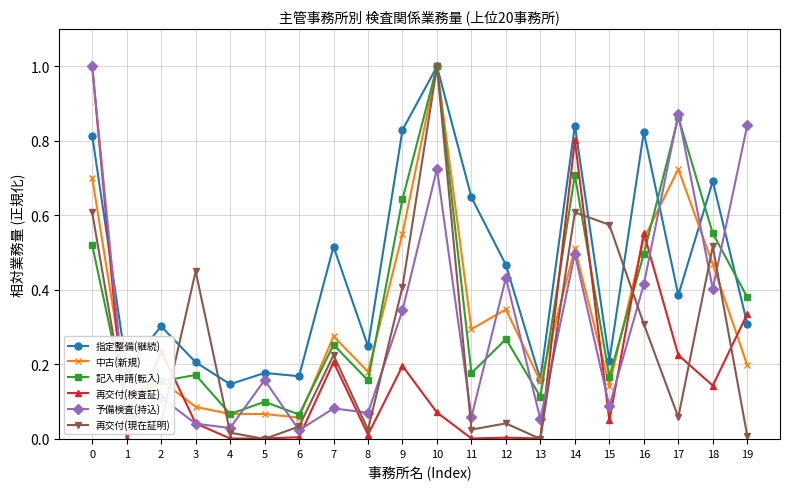

True or false: 指定整備(継続) and 中古(新規) cross at least once.

True